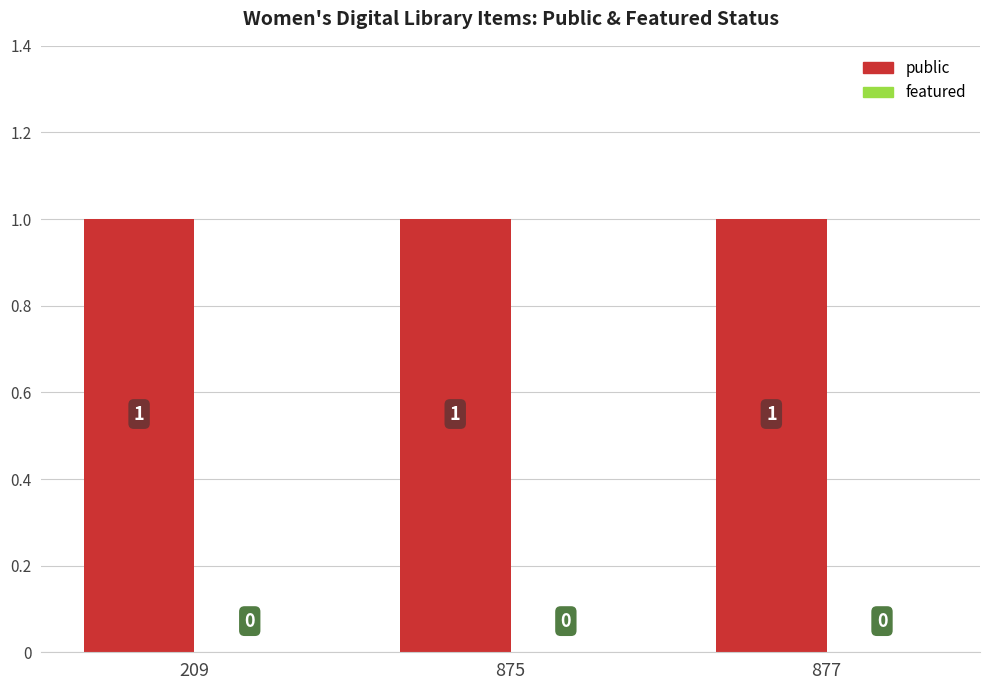

At which category is the sum across all series the highest?

209